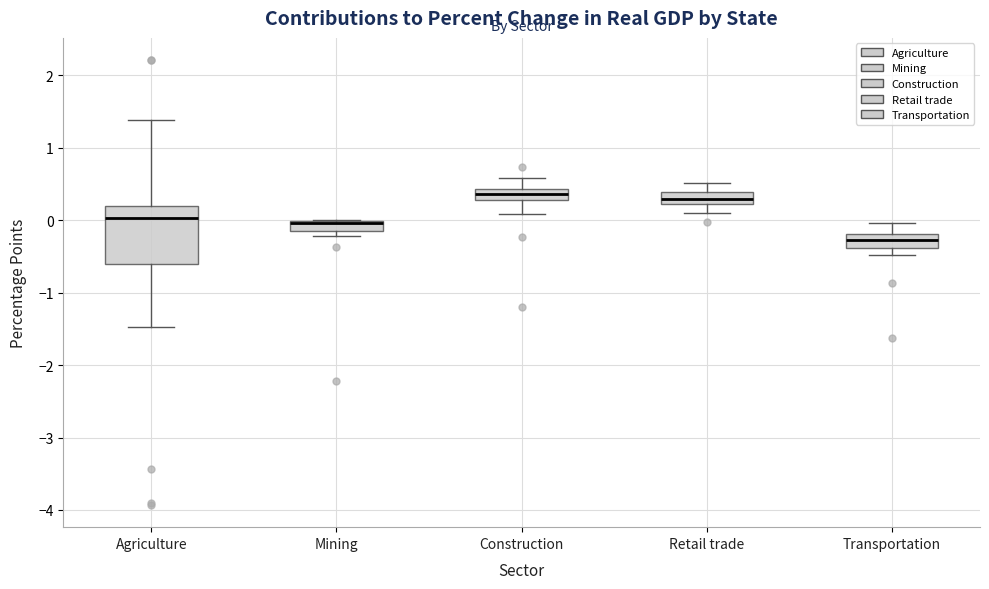

Where is the upper edge of the box for Agriculture on the y-axis? The values are not printed on the chart, so give them approximately, as read against the axis.

0.2